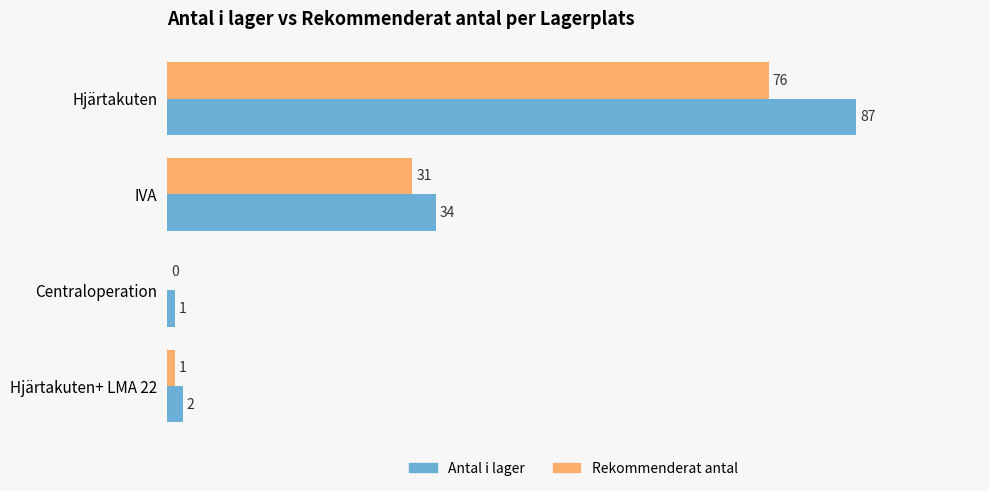

At which label is Rekommenderat antal closest to 38?

IVA